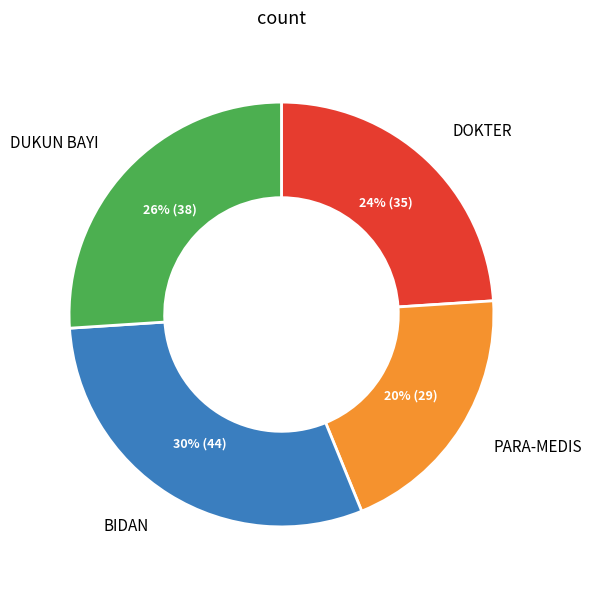

Is there a majority slice in this chart?

No